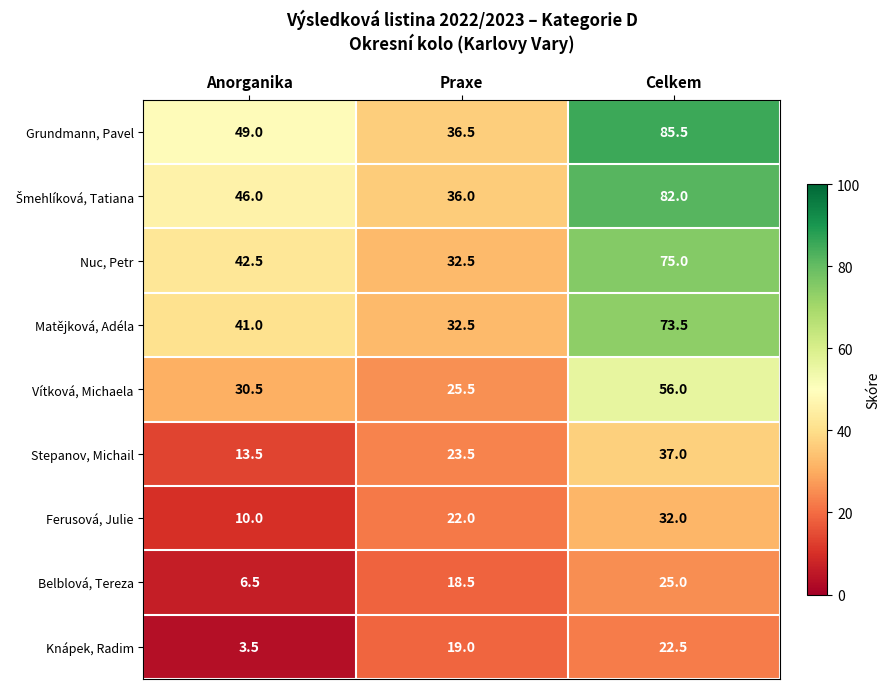

Which series has the largest total across all categories?

Grundmann, Pavel